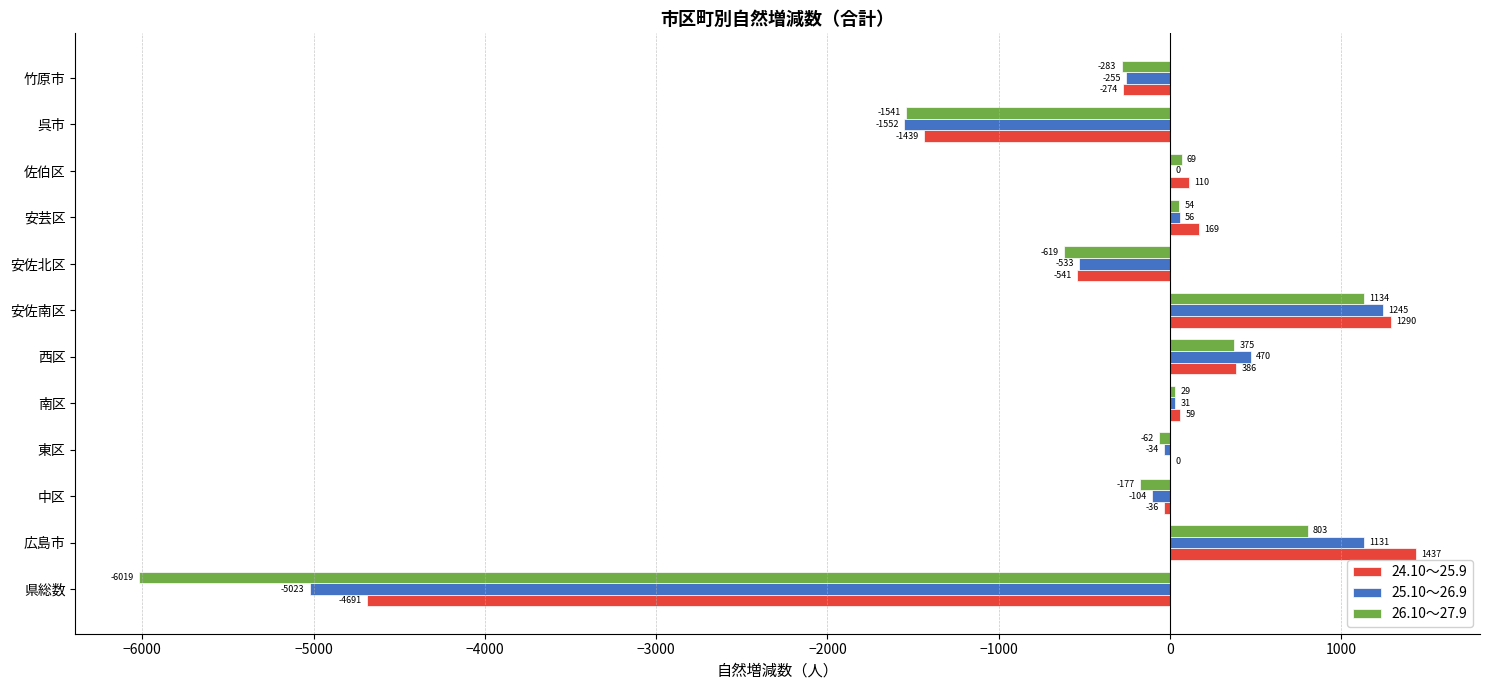

What is the average value of the 25.10～26.9 series?

-381